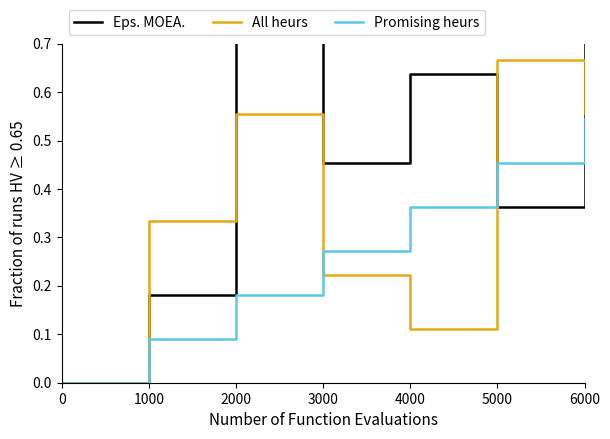

Which has a higher value, 6000 or 3000?

6000